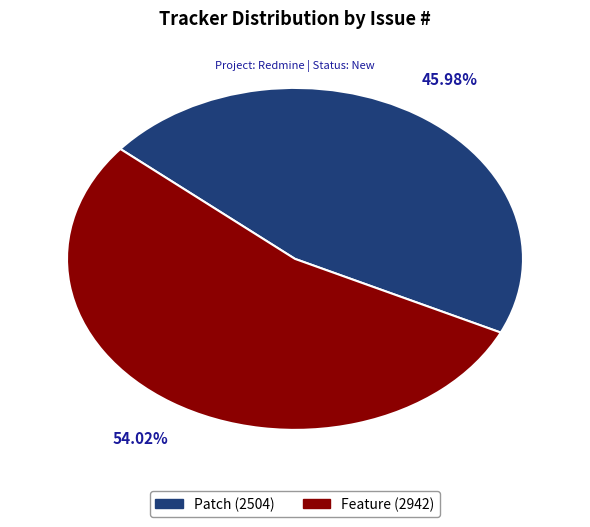

What percentage do Feature and Patch together represent?

100.0%